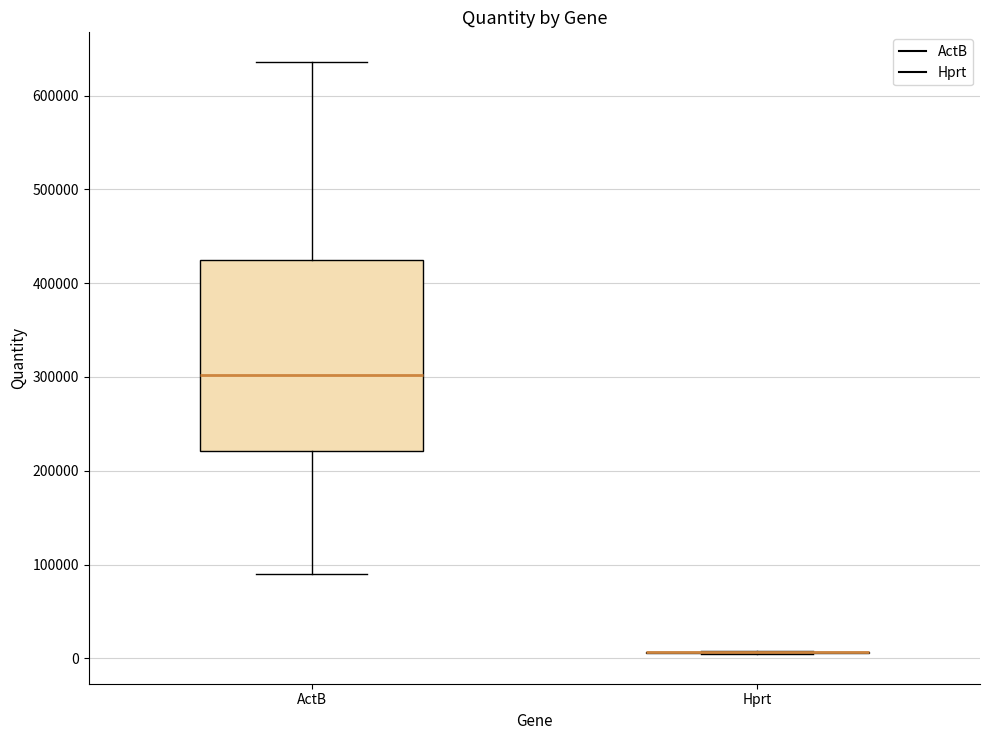

Reading left to right, transcribe this box plot: for each box, give where its median line is, the range the box spans, and where its two whiskers end, as read against the y-axis. The values are not printed on the chart, so give them approximately, as read against the axis.

ActB: median 300000, box 220000 to 430000, whiskers 90000 to 640000
Hprt: box collapsed to a line at 10000, whiskers 0 to 10000